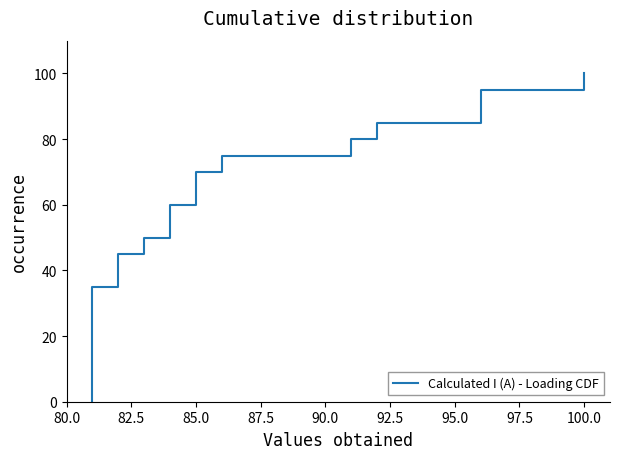

How many distinct data groups are displayed?

1